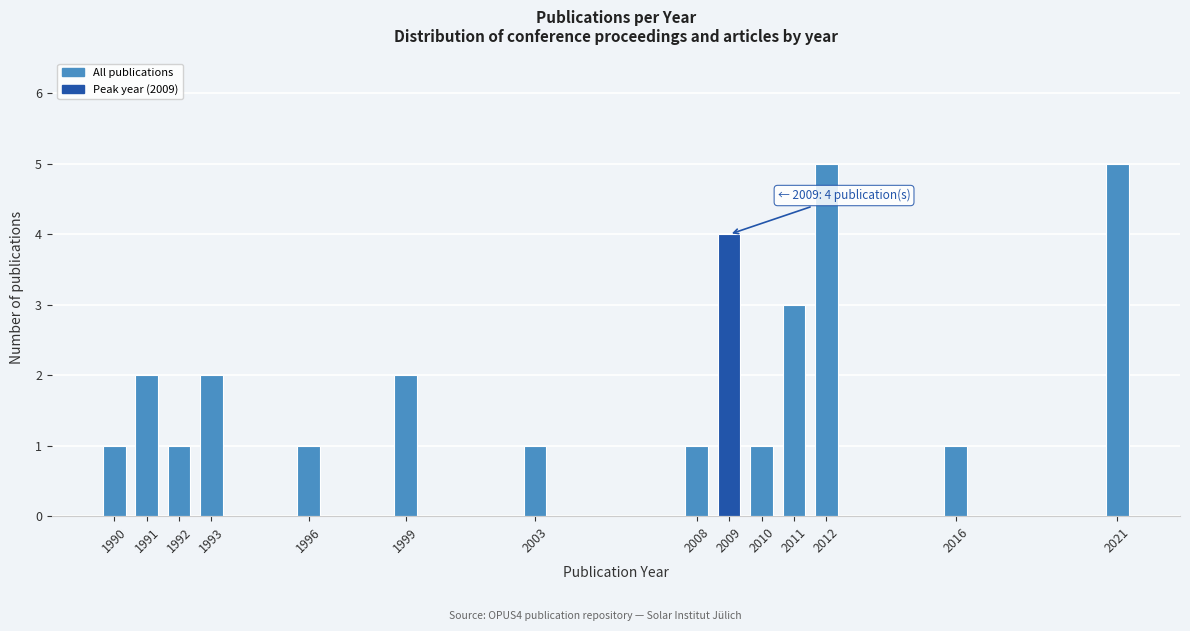

Reading left to right, transcribe all the data shown in this chart.

1990=1	1991=2	1992=1	1993=2	1996=1	1999=2	2003=1	2008=1	2009=4	2010=1	2011=3	2012=5	2016=1	2021=5